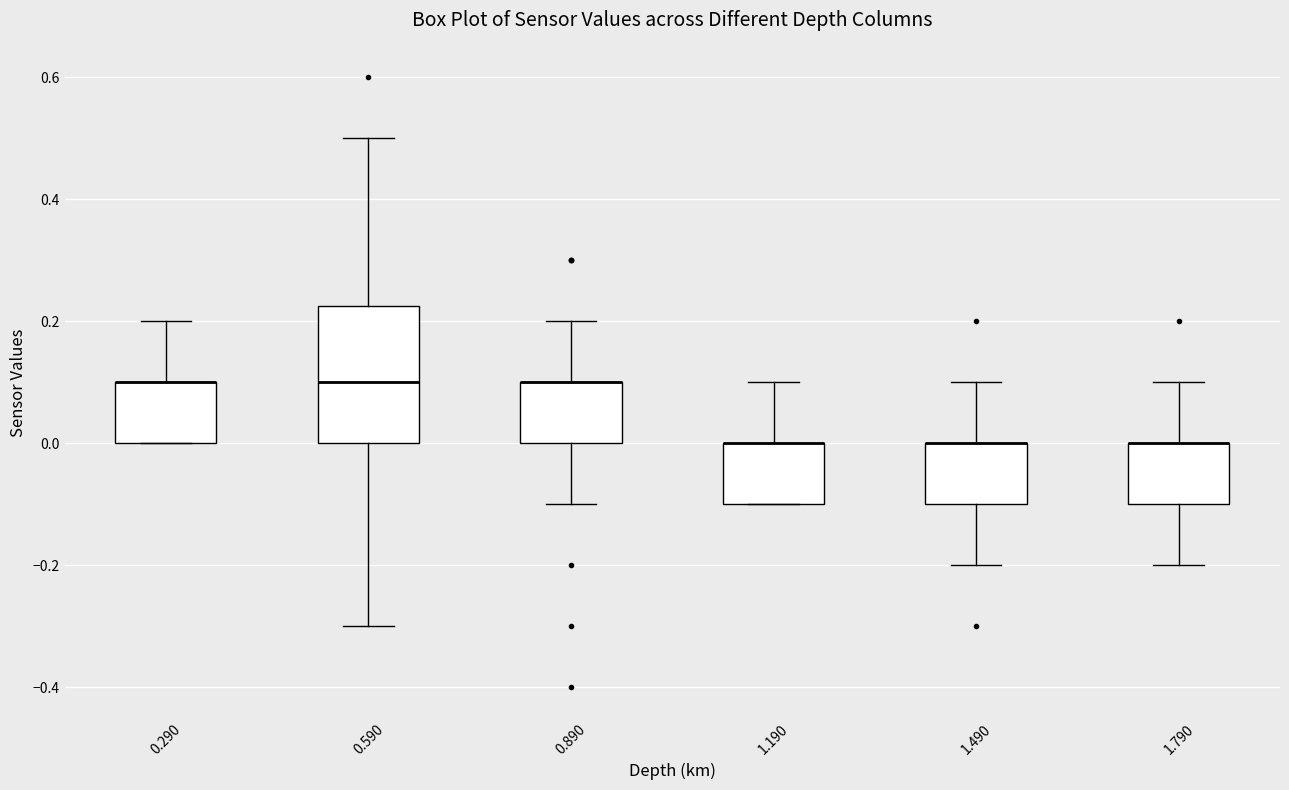

Reading left to right, read every box against the y-axis: the position of its median line, the range the box covers, and the ends of its whiskers. The values are not printed on the chart, so give them approximately, as read against the axis.

0.290: median 0.10 (drawn on the box's upper edge), box 0.00 to 0.10, whiskers 0.00 to 0.20
0.590: median 0.10, box 0.00 to 0.22, whiskers -0.30 to 0.50
0.890: median 0.10 (drawn on the box's upper edge), box 0.00 to 0.10, whiskers -0.10 to 0.20
1.190: median 0.00 (drawn on the box's upper edge), box -0.10 to 0.00, whiskers -0.10 to 0.10
1.490: median 0.00 (drawn on the box's upper edge), box -0.10 to 0.00, whiskers -0.20 to 0.10
1.790: median 0.00 (drawn on the box's upper edge), box -0.10 to 0.00, whiskers -0.20 to 0.10